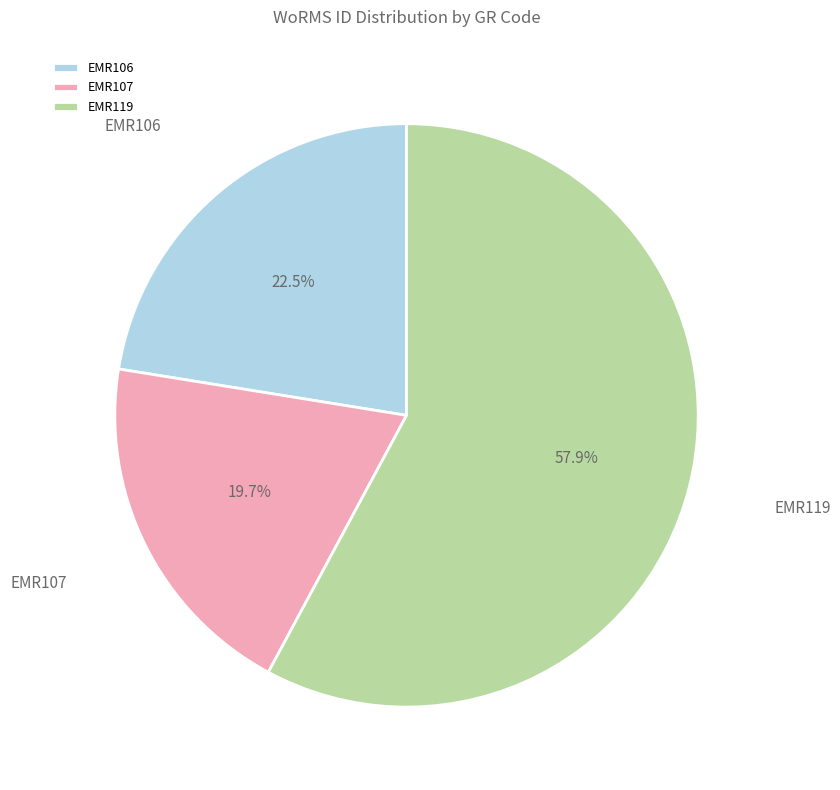

How many slices are in this pie chart?

3